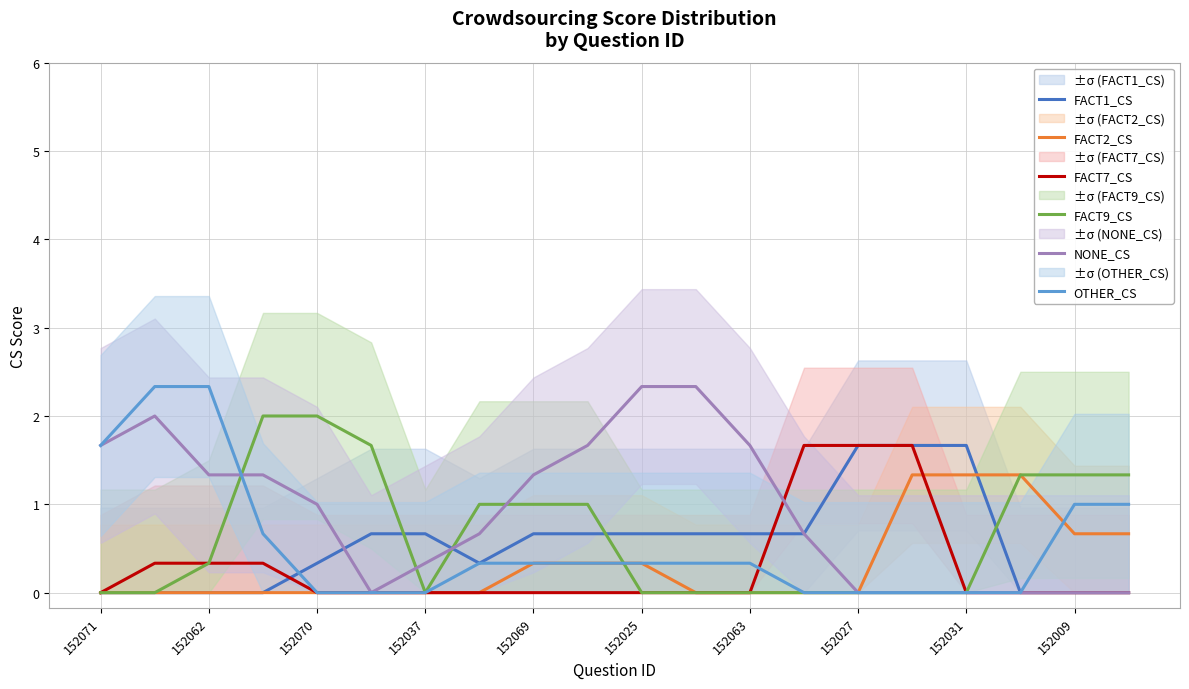

Is the value of NONE_CS at 152071 greater than the value of FACT2_CS at 152037?

Yes